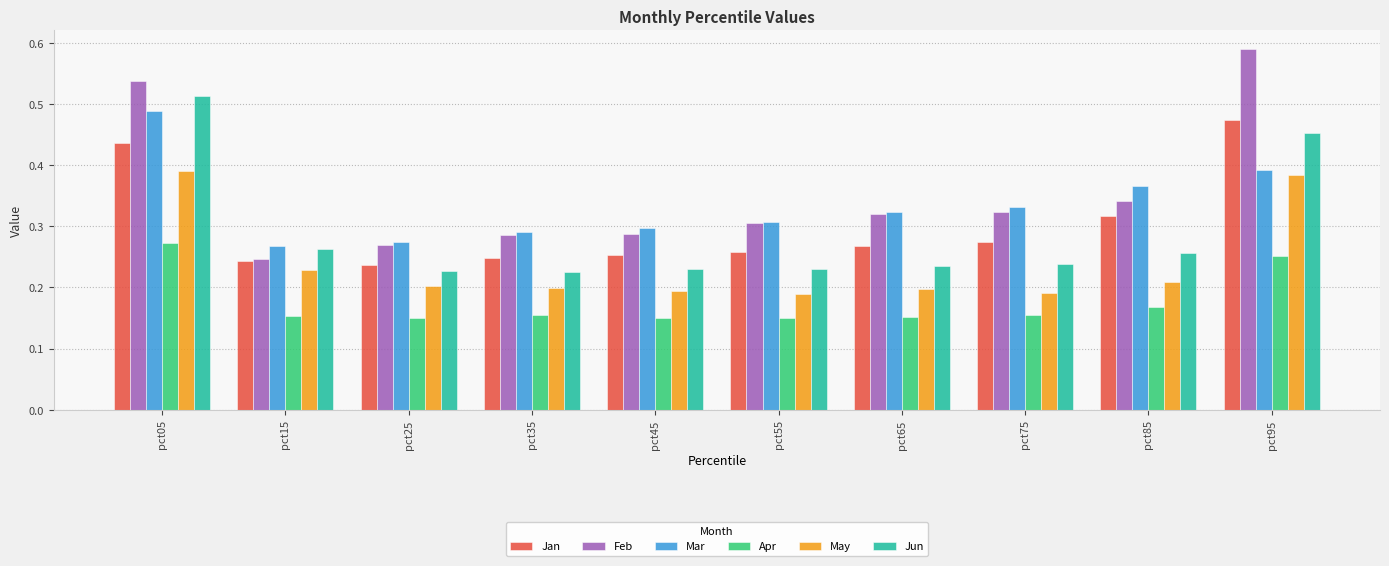

What is the total value across all series at pct95?

2.5